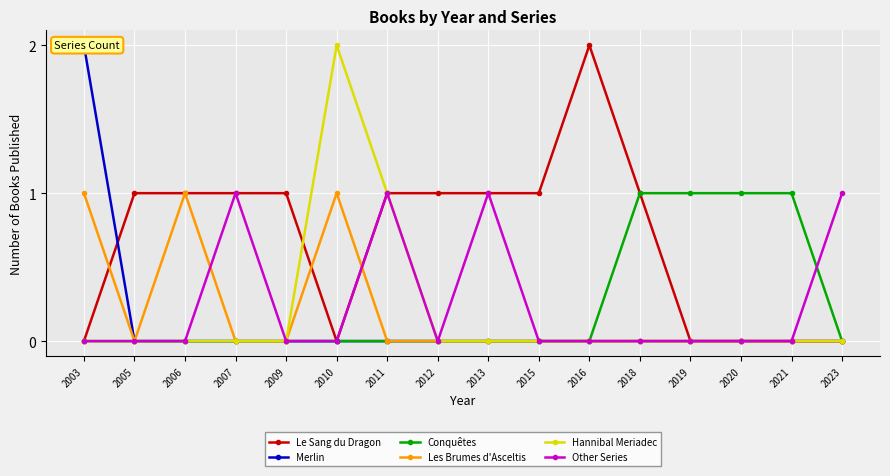

The Le Sang du Dragon series shows 0 at 2019. True or false?

True